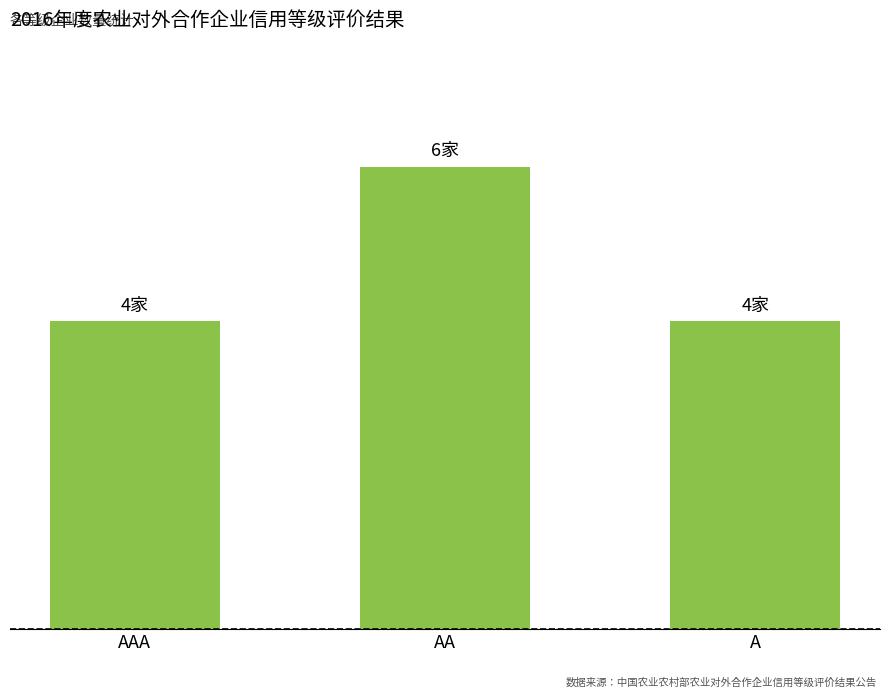

What is the sum of the values at AA and AAA?

10